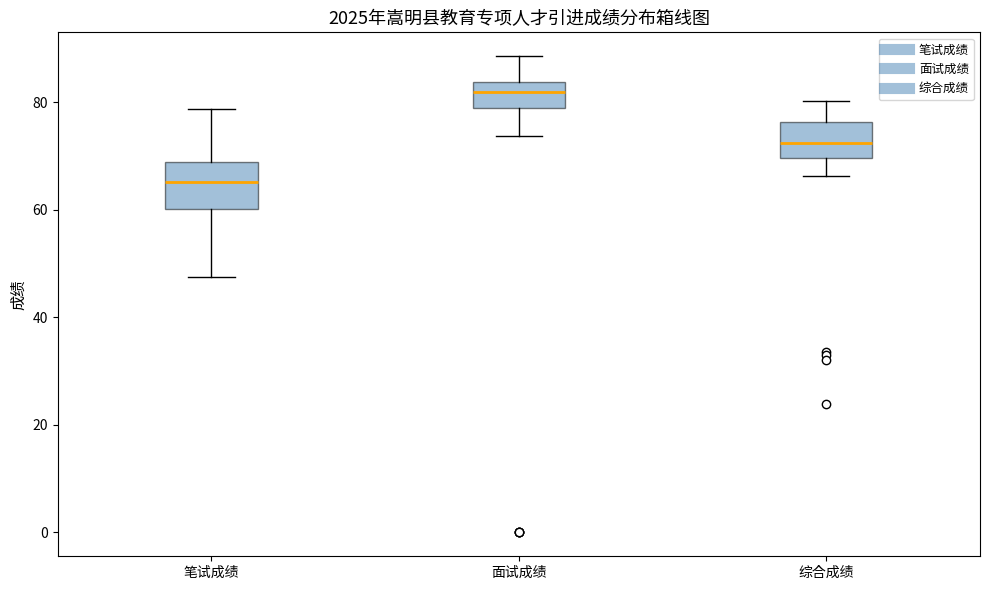

Where does the lower whisker of the box for 笔试成绩 end on the y-axis? The values are not printed on the chart, so give them approximately, as read against the axis.

48